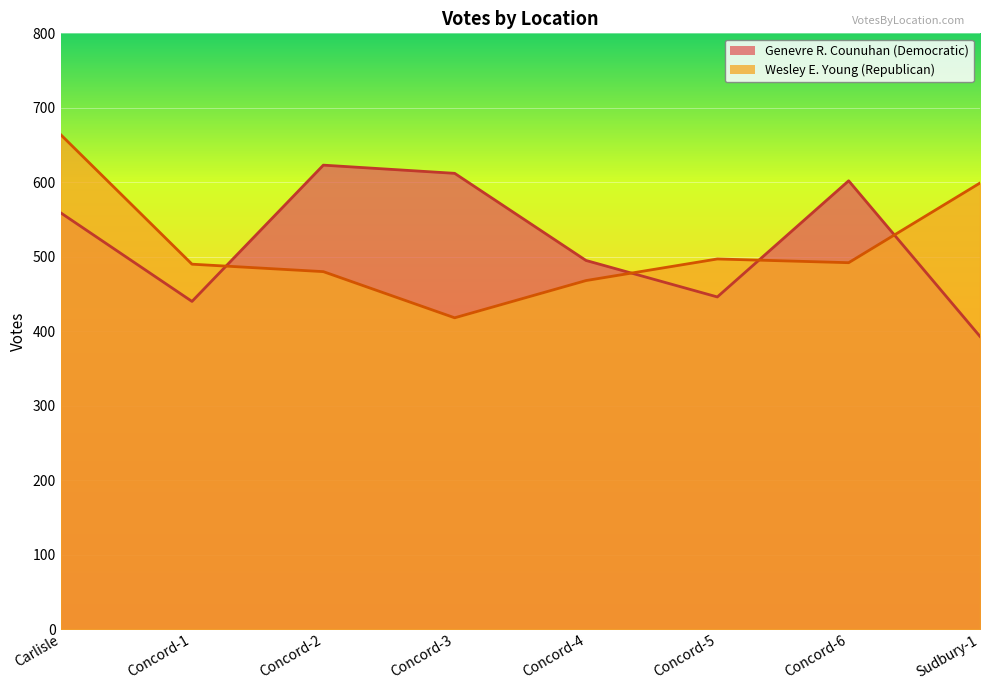

List the series in order of their overall mean, lowest first.

Wesley E. Young, Genevre R. Counuhan